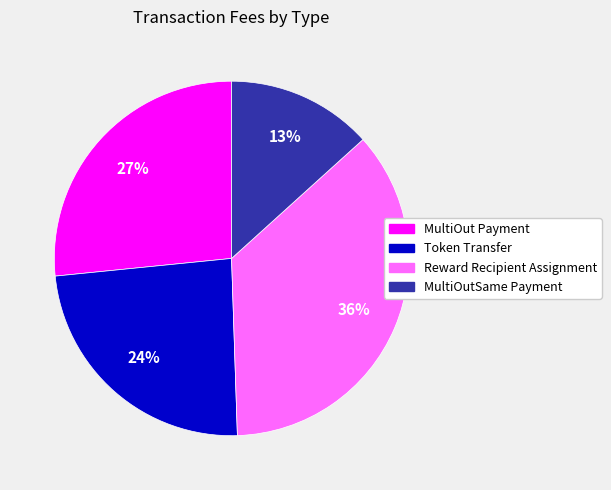

Do Reward Recipient Assignment and Token Transfer together represent more than half of the pie?

Yes